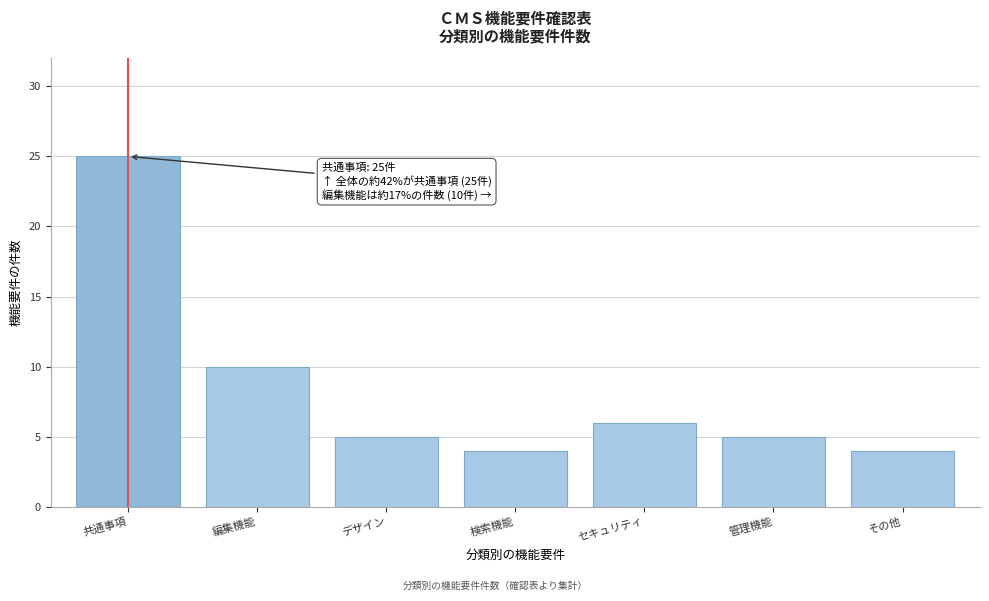

Reading left to right, what are all the values shown in this chart?

25	10	5	4	6	5	4